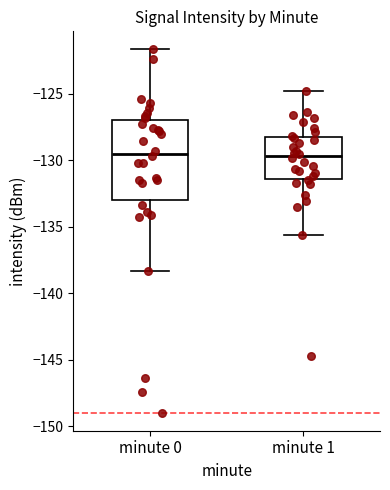

Where does the median line of the box for minute 1 sit on the y-axis? The values are not printed on the chart, so give them approximately, as read against the axis.

-129.5